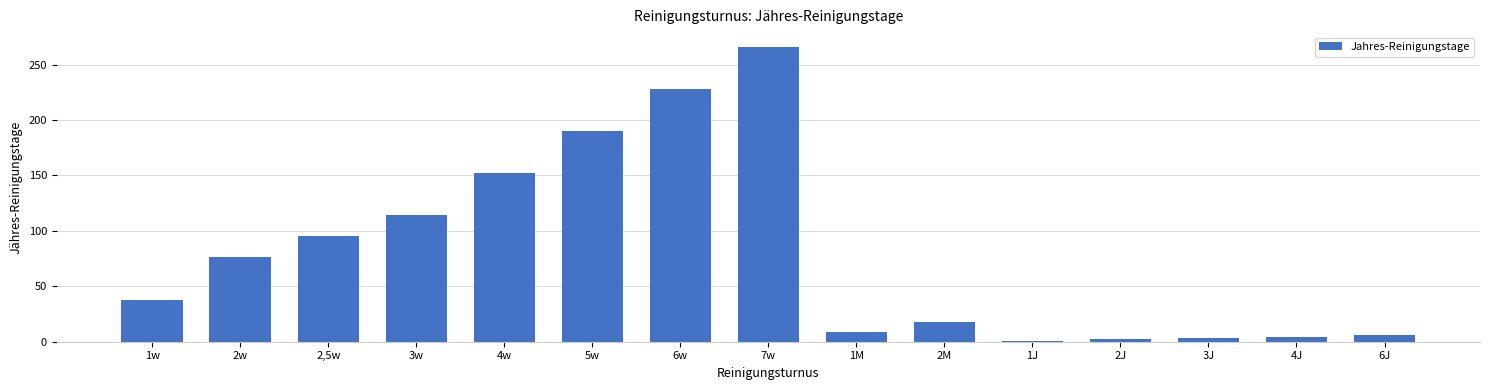

The chart shows a value of 18 at 2M. True or false?

True